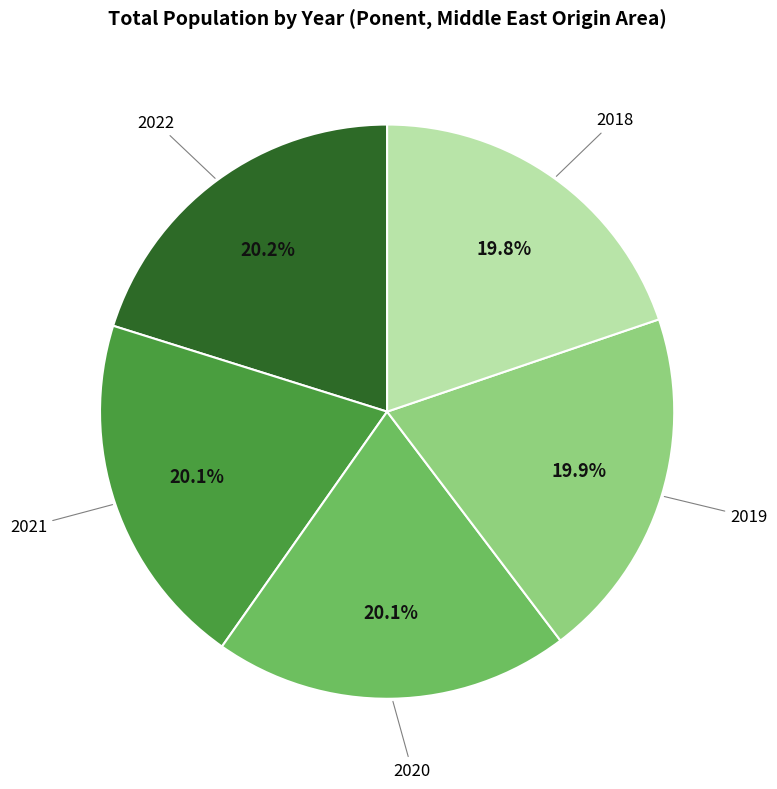

Is there any slice that represents more than half of the pie?

No